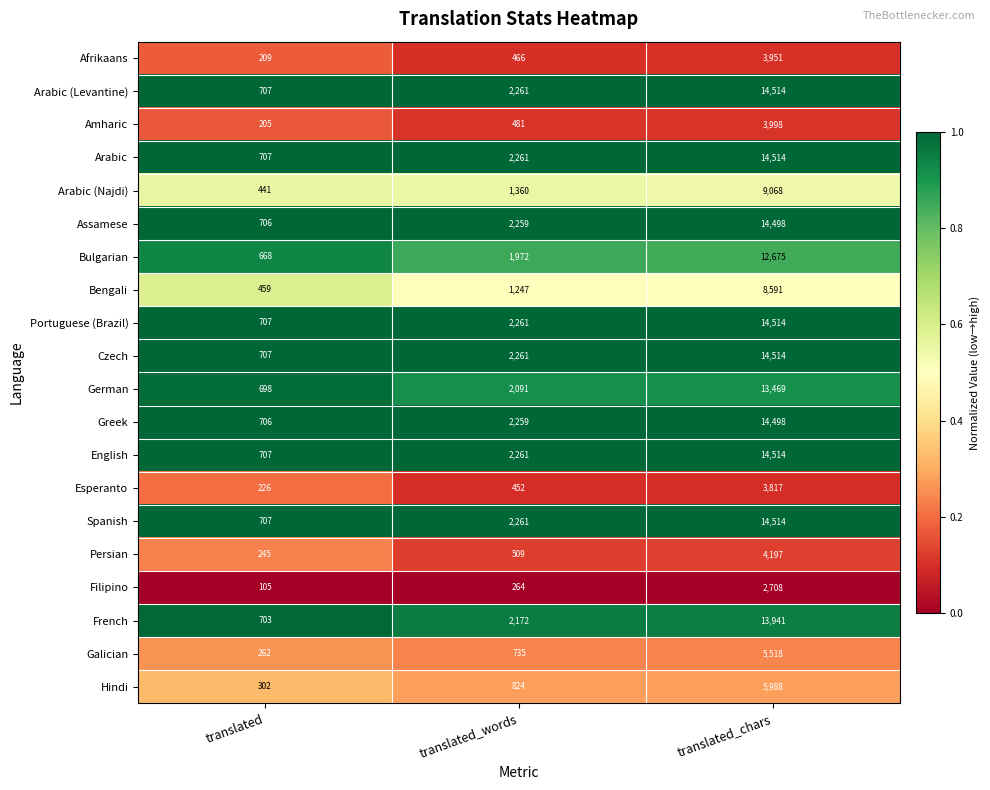

Count the number of categories in the chart.

3